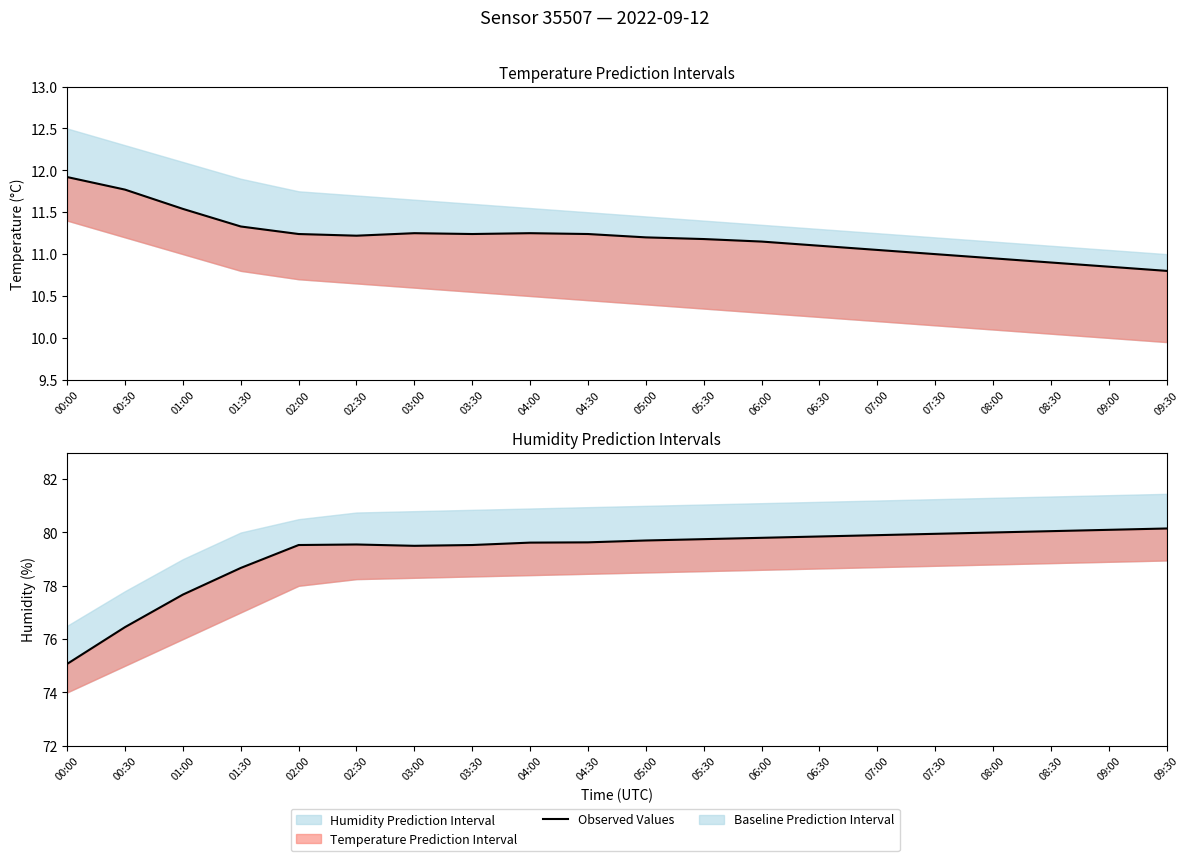

Is it true that the value at 00:30 is 76.5?

True